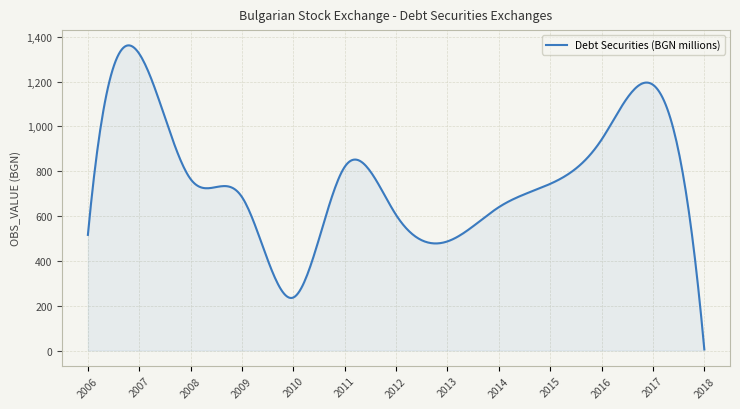

What is the maximum value shown in the chart?

1361.8